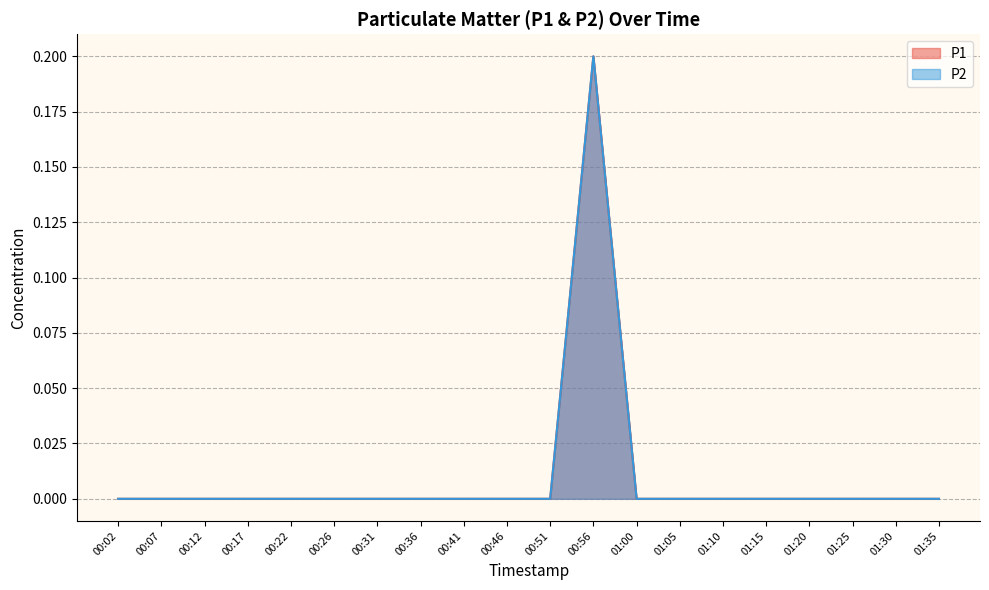

List the labels in order of P1 value, largest first.

00:56, 00:02, 00:07, 00:12, 00:17, 00:22, 00:26, 00:31, 00:36, 00:41, 00:46, 00:51, 01:00, 01:05, 01:10, 01:15, 01:20, 01:25, 01:30, 01:35